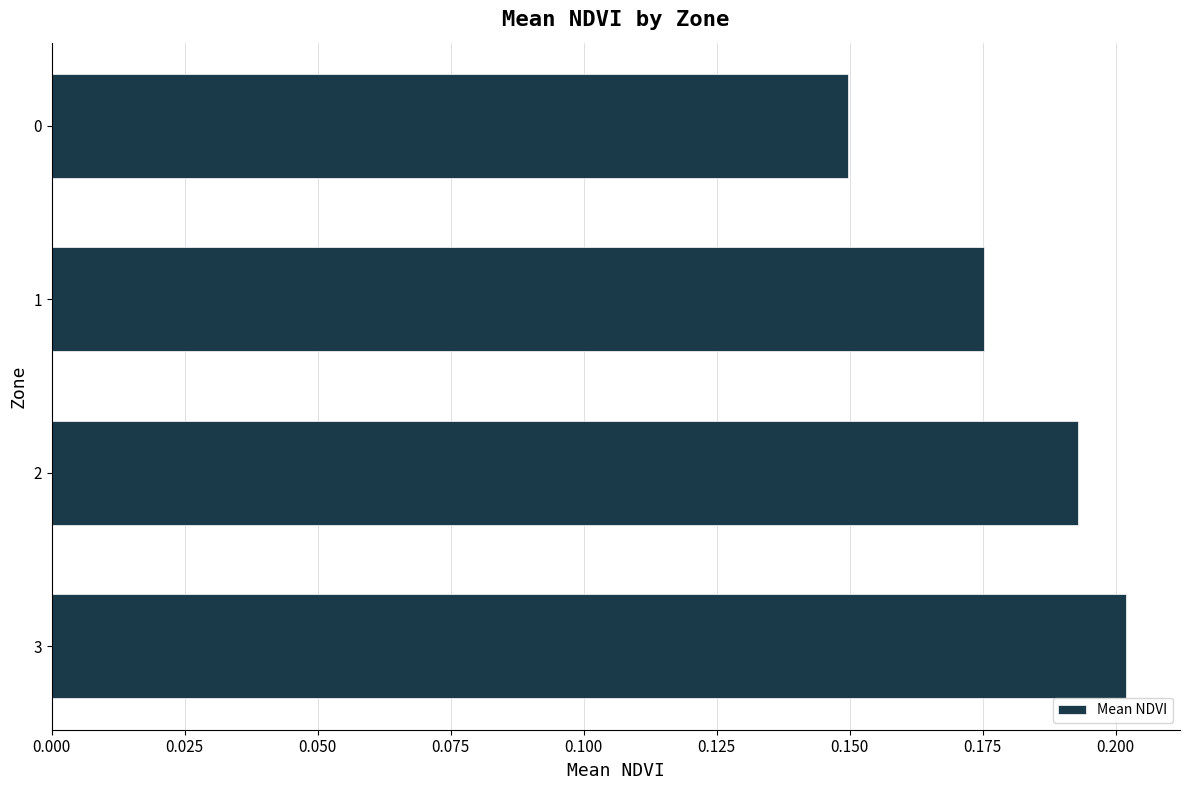

How many values are between 0 and 1?

4